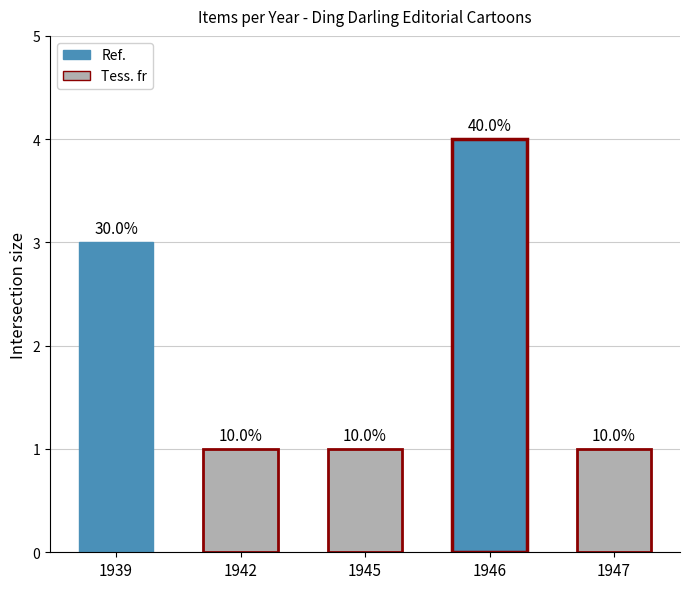

Does the chart contain any negative values?

No